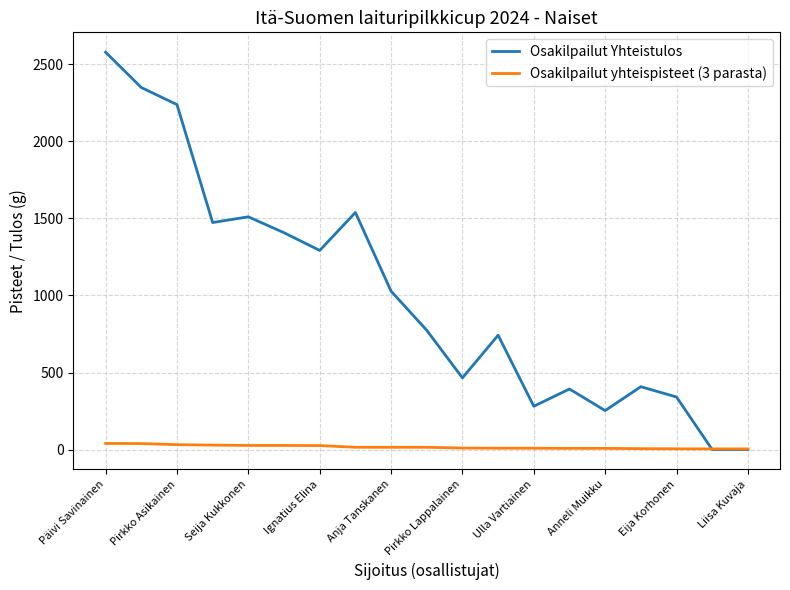

Which series has the widest spread of values?

Osakilpailut Yhteistulos